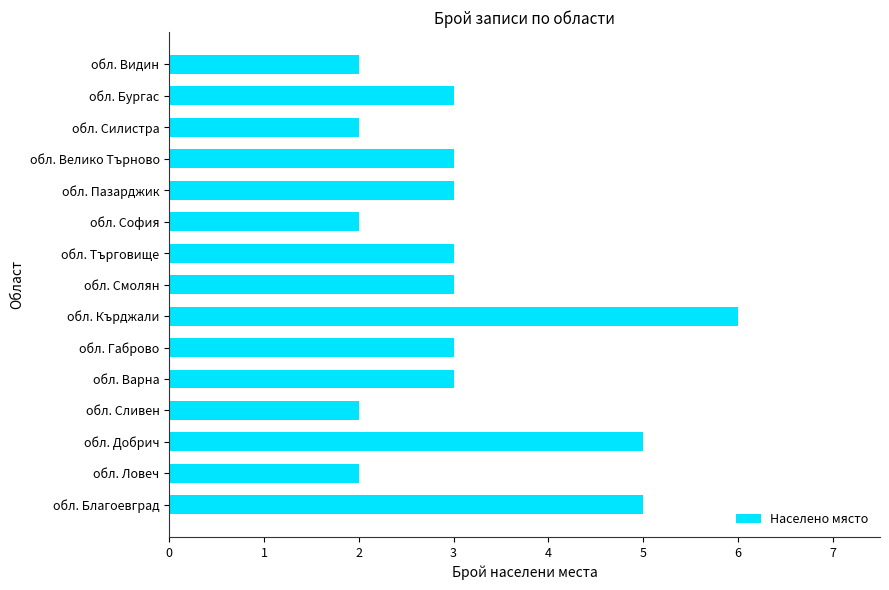

Reading bottom to top, extract all data points from this chart.

обл. Благоевград=5	обл. Ловеч=2	обл. Добрич=5	обл. Сливен=2	обл. Варна=3	обл. Габрово=3	обл. Кърджали=6	обл. Смолян=3	обл. Търговище=3	обл. София=2	обл. Пазарджик=3	обл. Велико Търново=3	обл. Силистра=2	обл. Бургас=3	обл. Видин=2